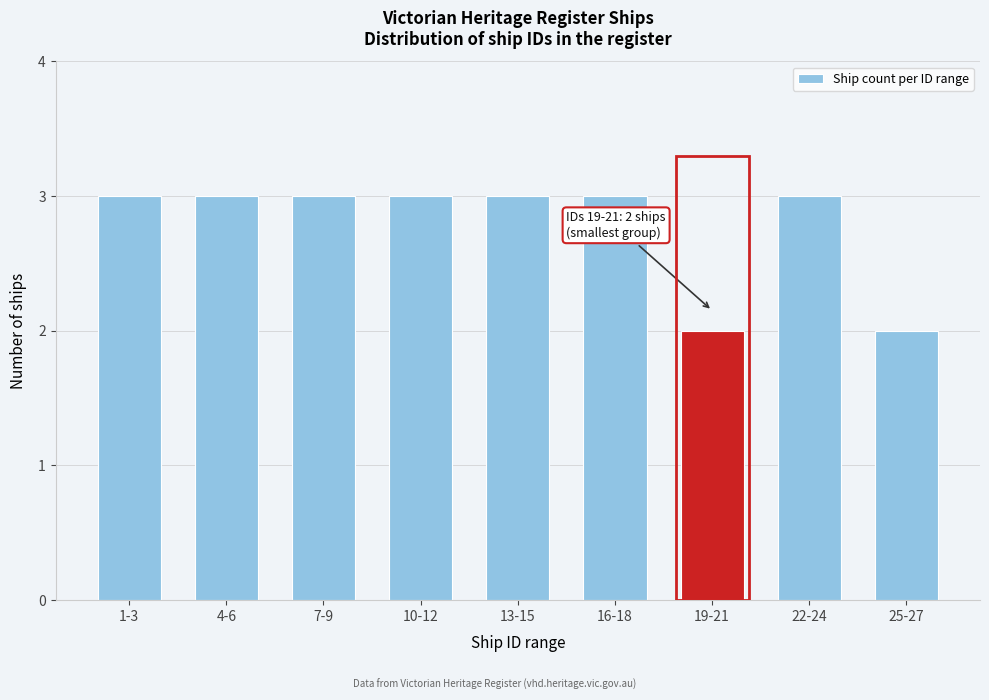

Reading left to right, transcribe all the data shown in this chart.

1-3=3	4-6=3	7-9=3	10-12=3	13-15=3	16-18=3	19-21=2	22-24=3	25-27=2